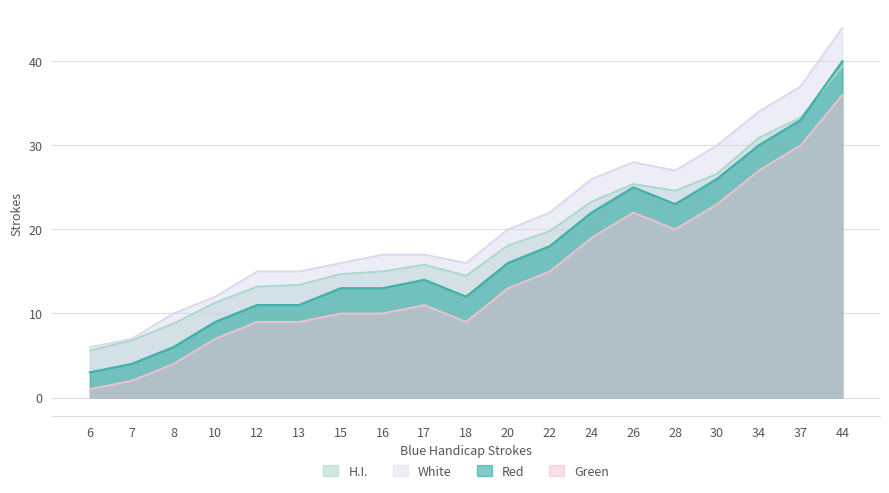

Which series has the largest total across all categories?

White